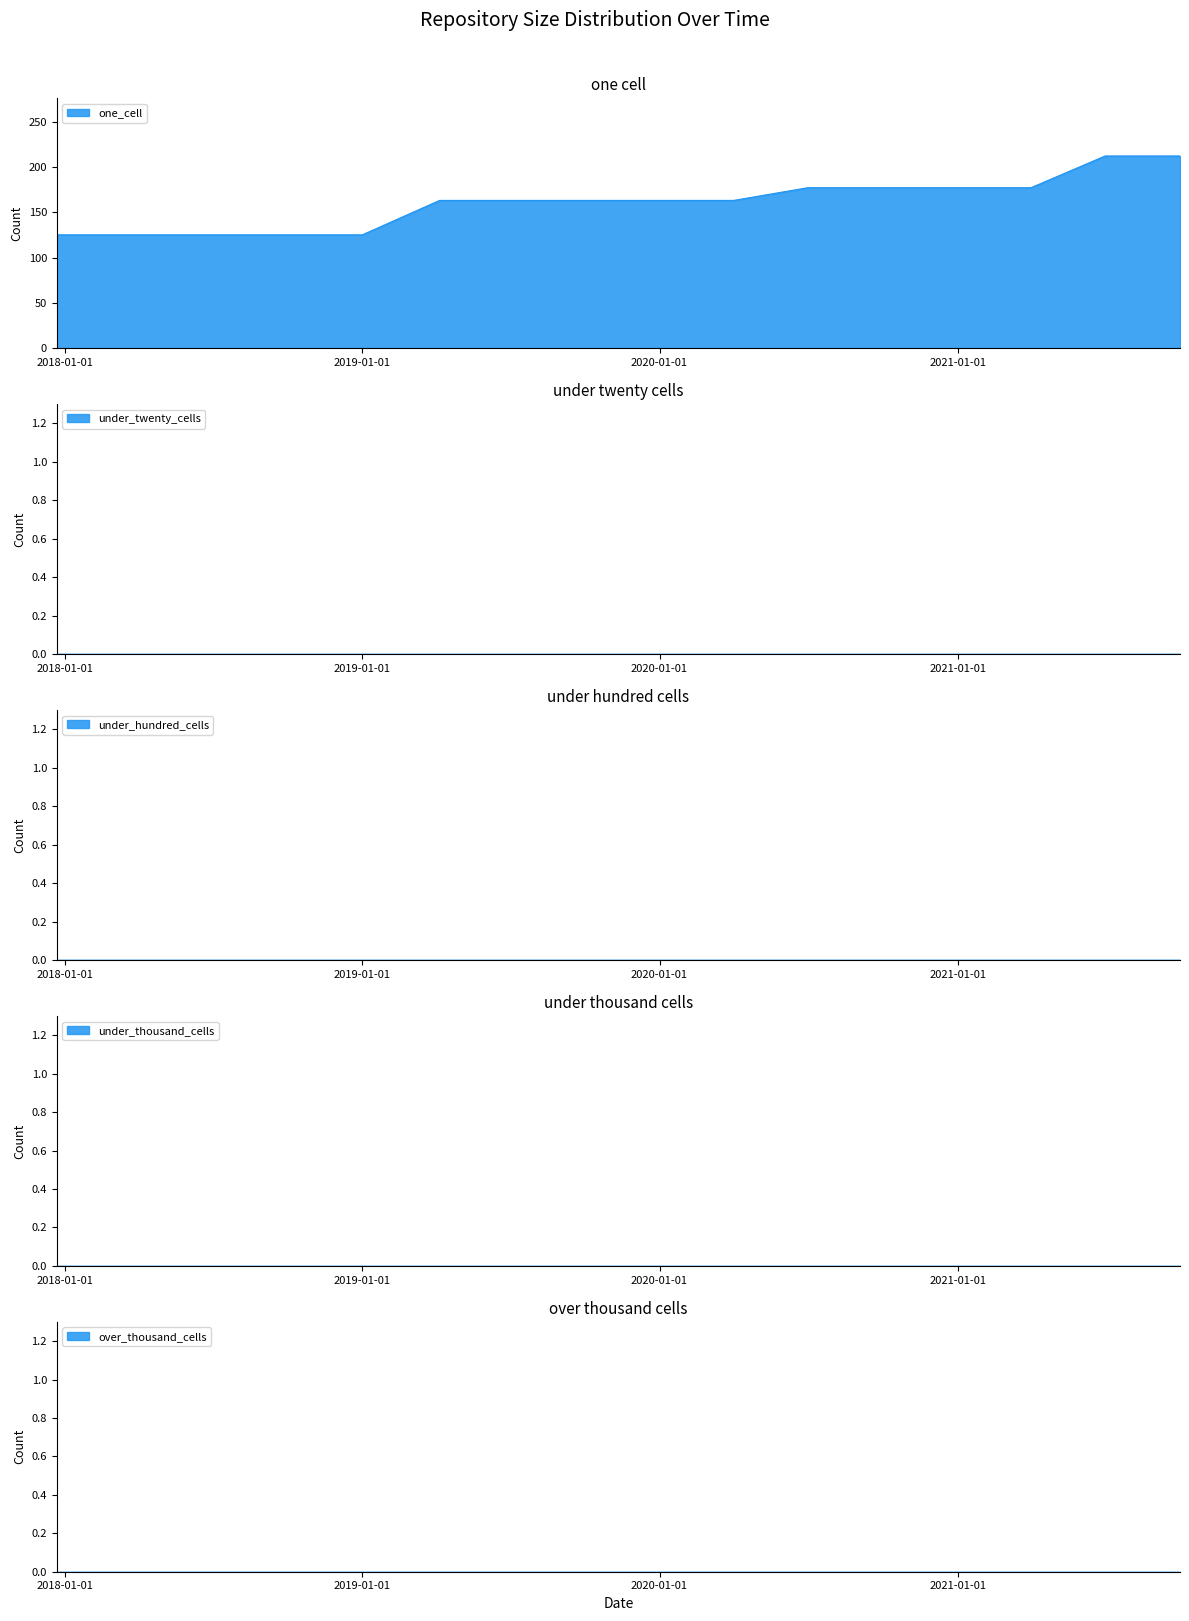

What is the label of the 12th point from the right?

2019-01-01